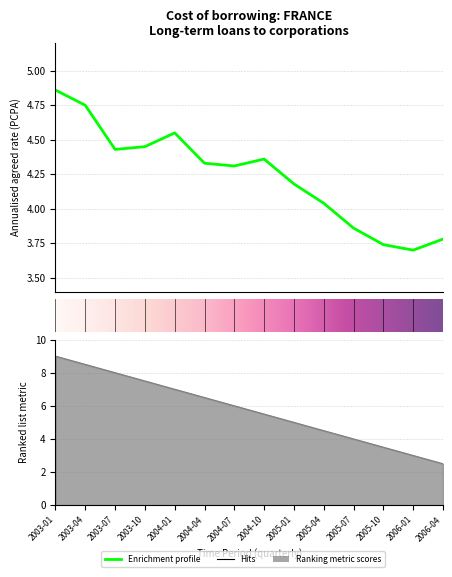

What is the total value across all series at 2003-10?

11.9